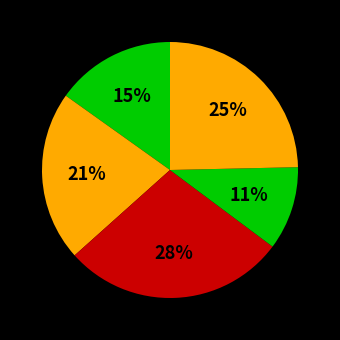

Which category has the smallest portion of the pie?

Embroidery